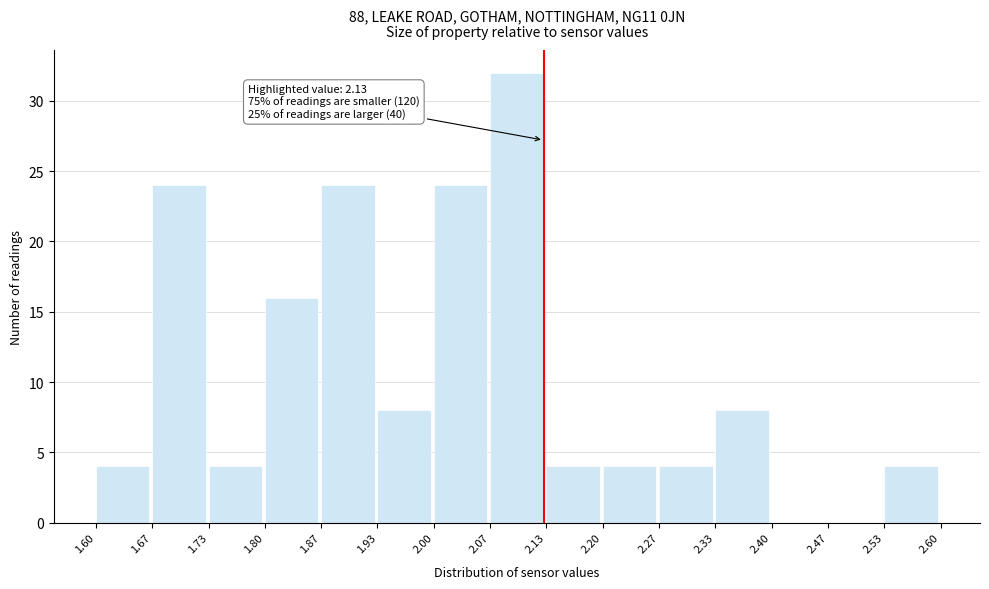

Which range on the x-axis has the tallest bar?

2.07 to 2.13